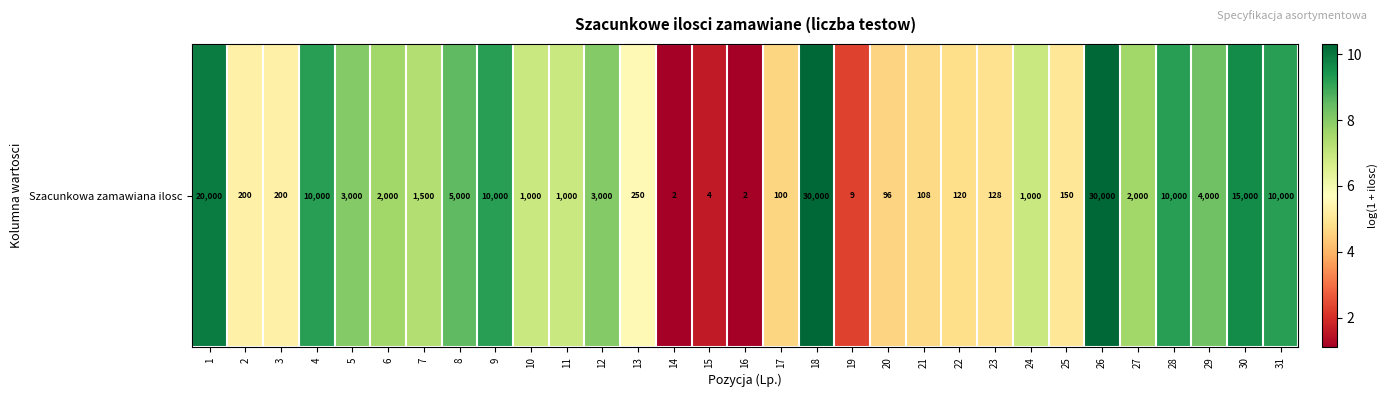

What is the sum of the values at 15 and 7?

8.9